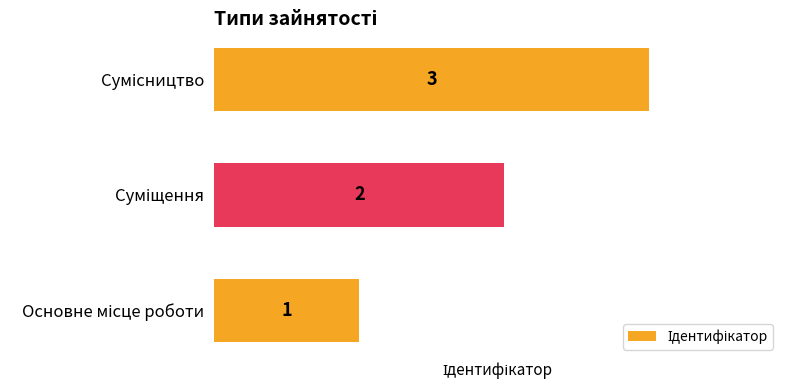

How many values are between 1 and 3?

3